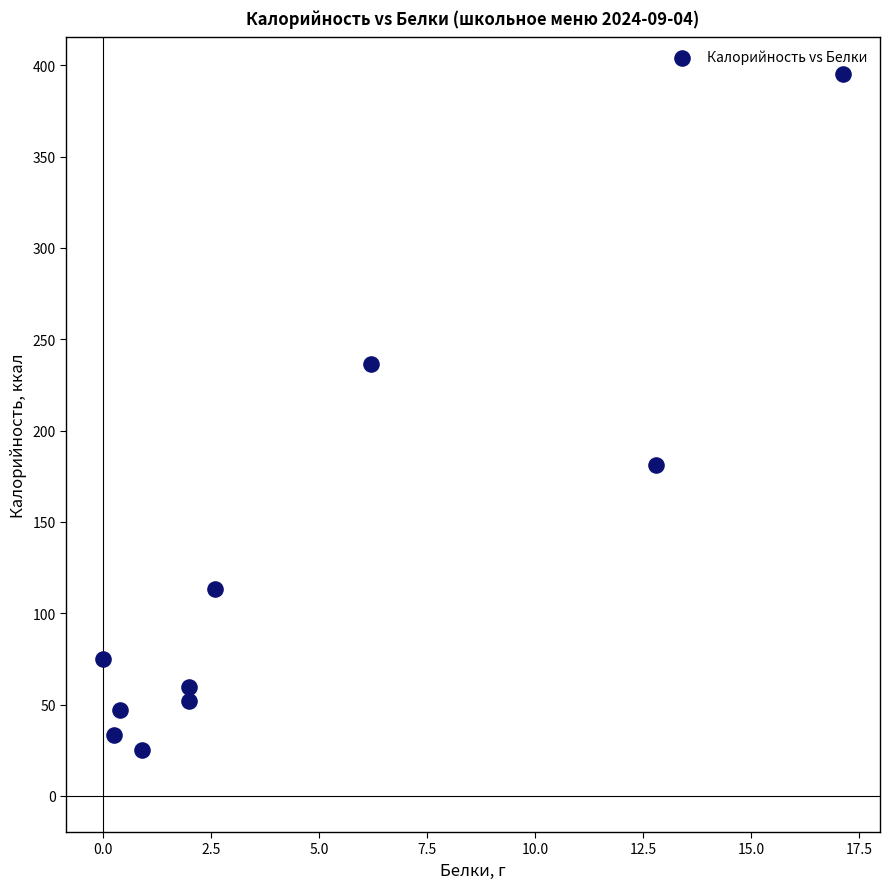

What is the range of X values (max minus min)?

17.1